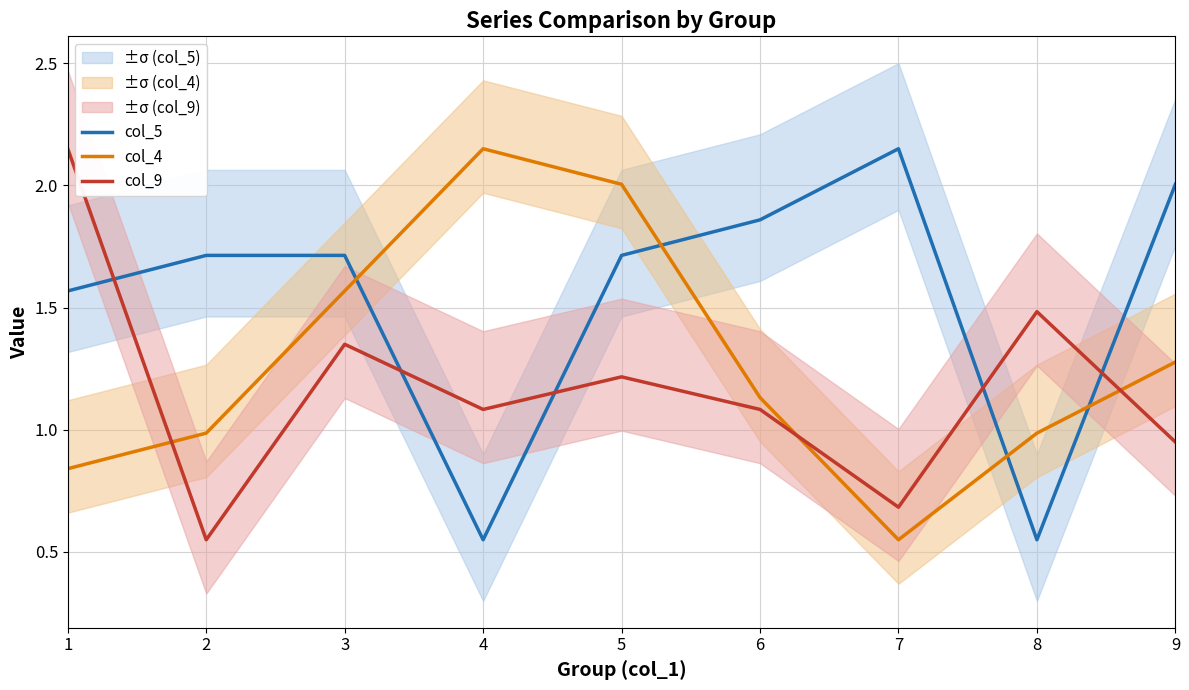

What is the total value across all series at 1?

4.6